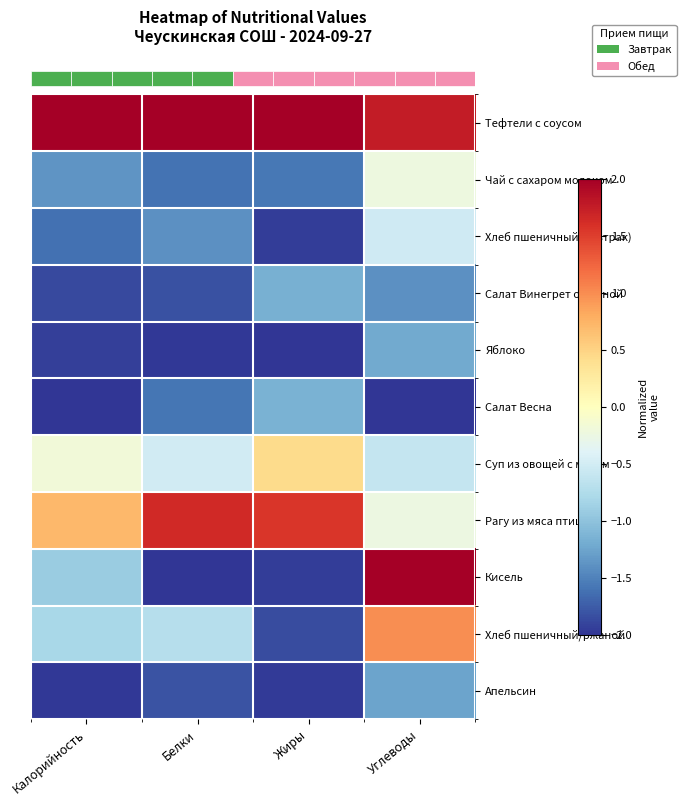

What is the minimum value shown in the chart?

-2.0